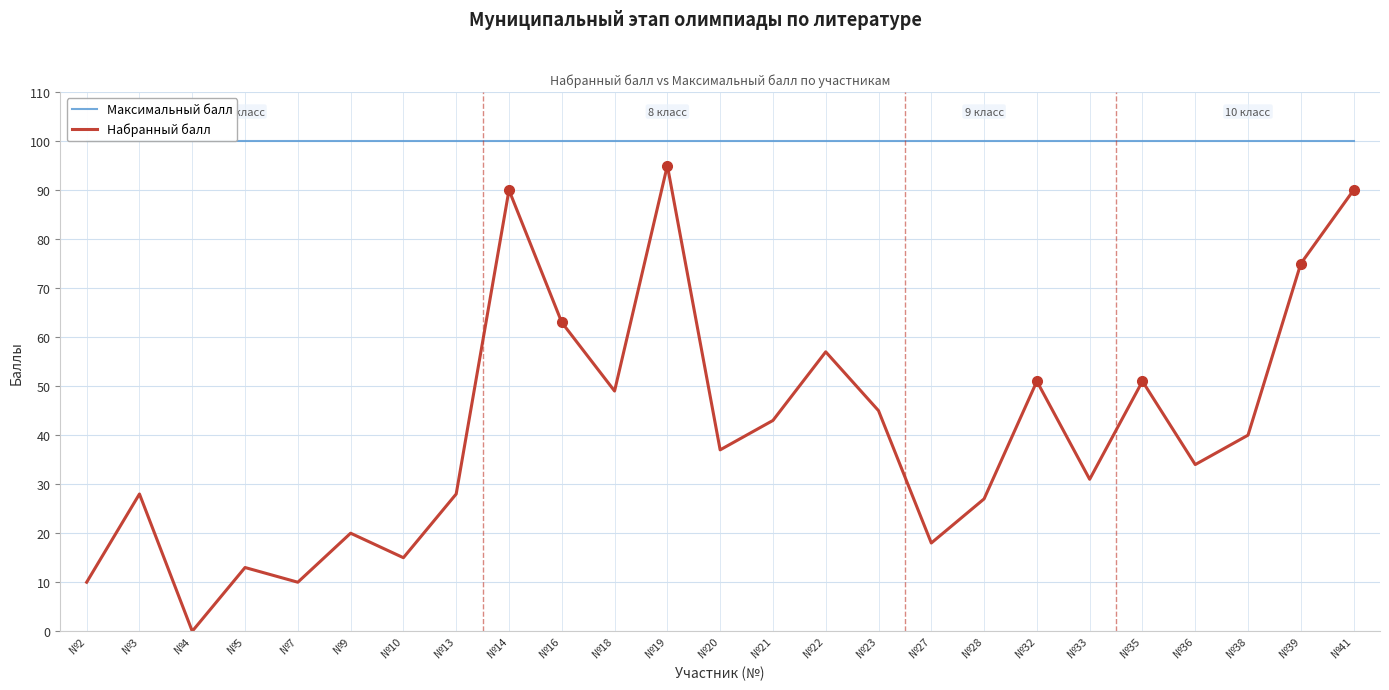

True or false: Максимальный балл and Набранный балл cross at least once.

False